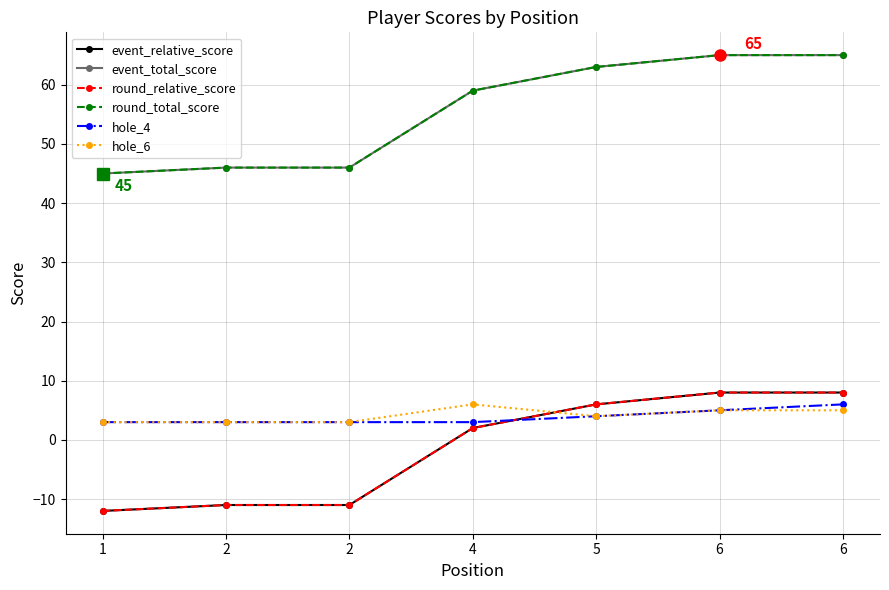

Which category has the lowest value across all series?

1